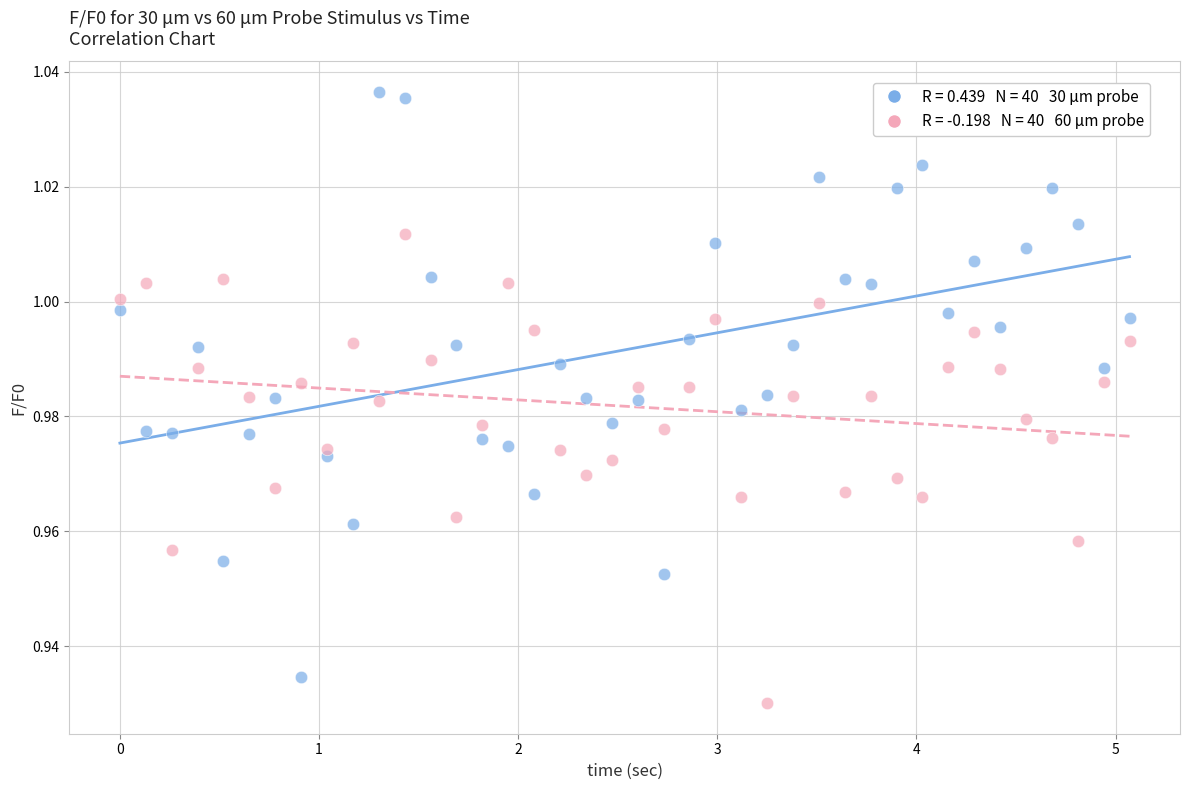

Across all data points, what is the range of X values (max minus min)?

5.1